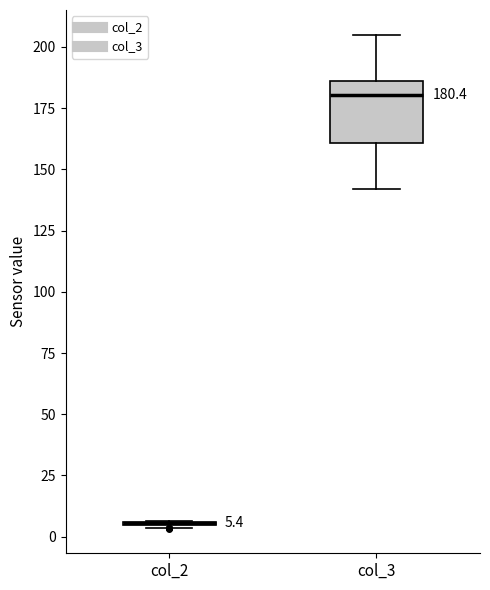

Comparing the boxes themselves (not the whiskers), which one is the tallest?

col_3